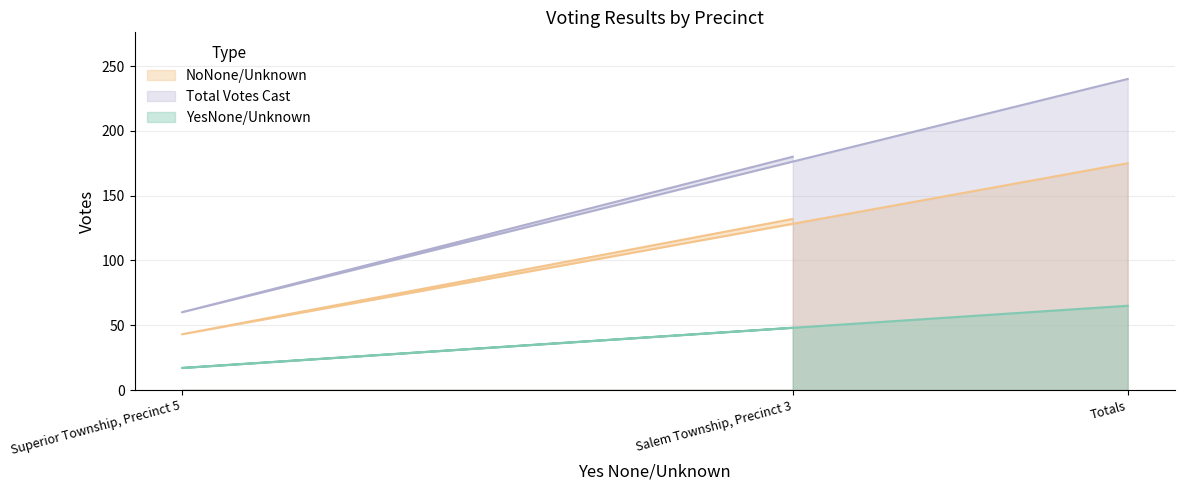

How many NoNone/Unknown values are between 43 and 175?

3